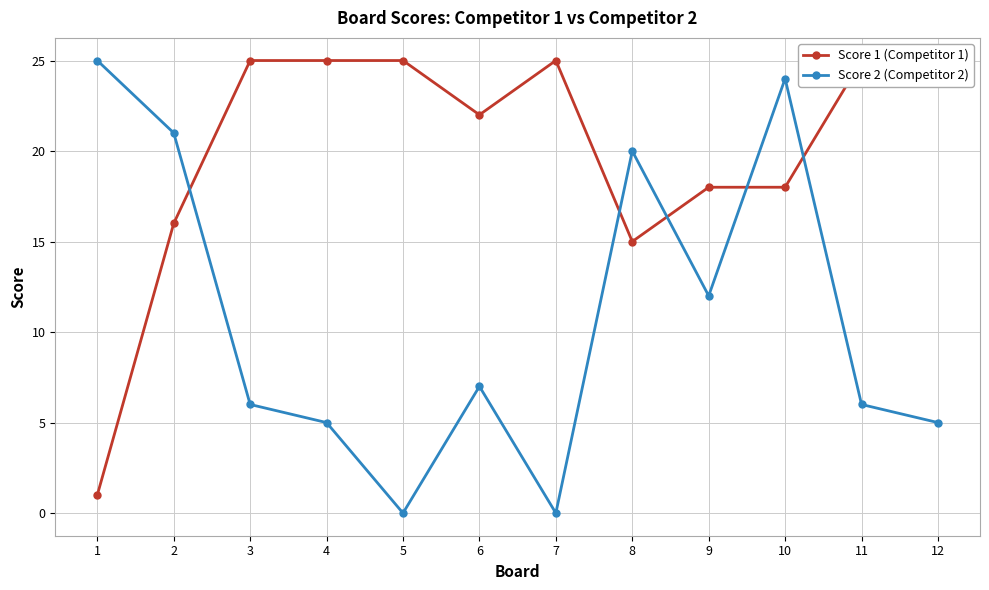

Does the chart have visible grid lines?

Yes